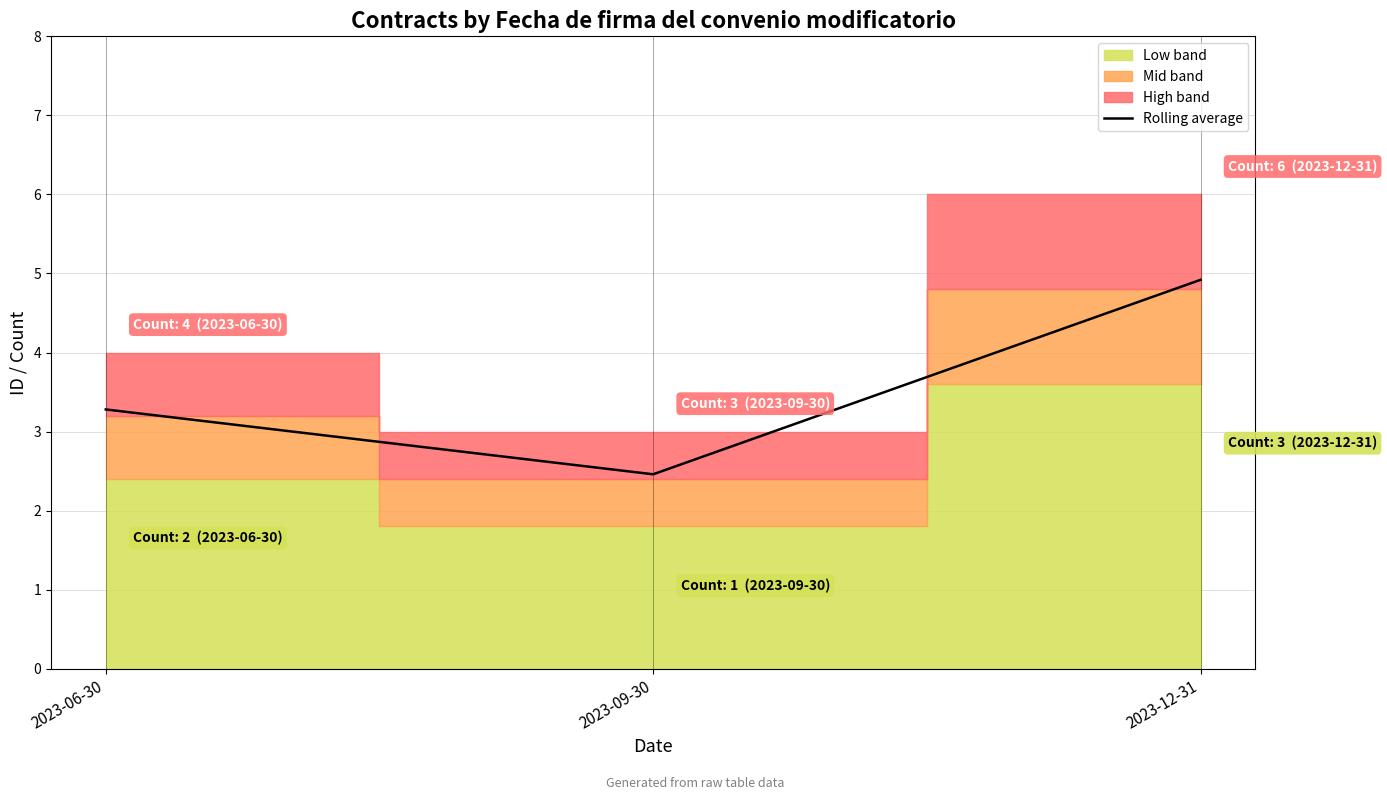

List the labels in order of value, largest first.

2023-12-31, 2023-06-30, 2023-09-30